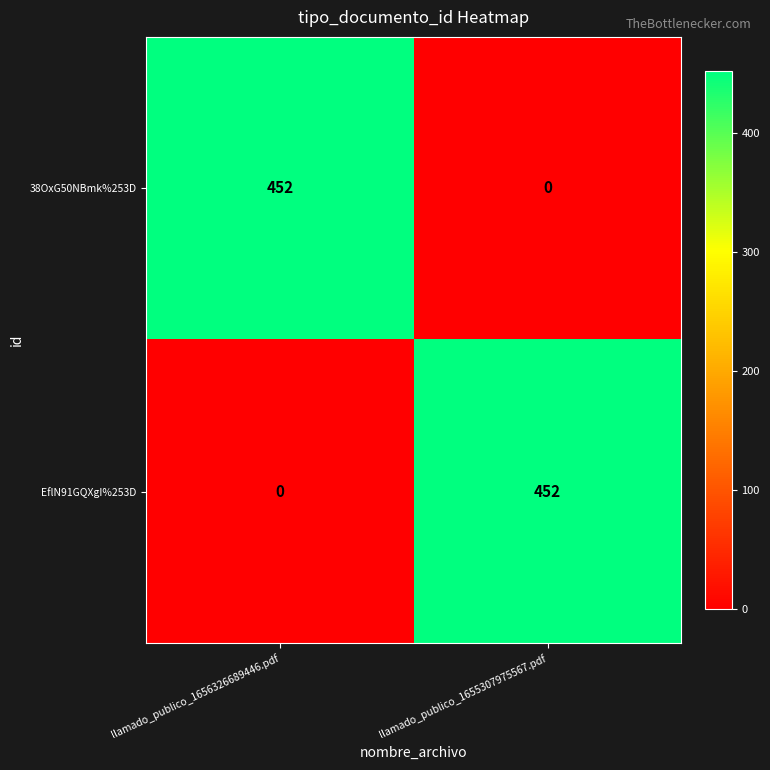

Rank the series at llamado_publico_1655307975567.pdf from highest to lowest value.

EflN91GQXgI%253D, 38OxG50NBmk%253D